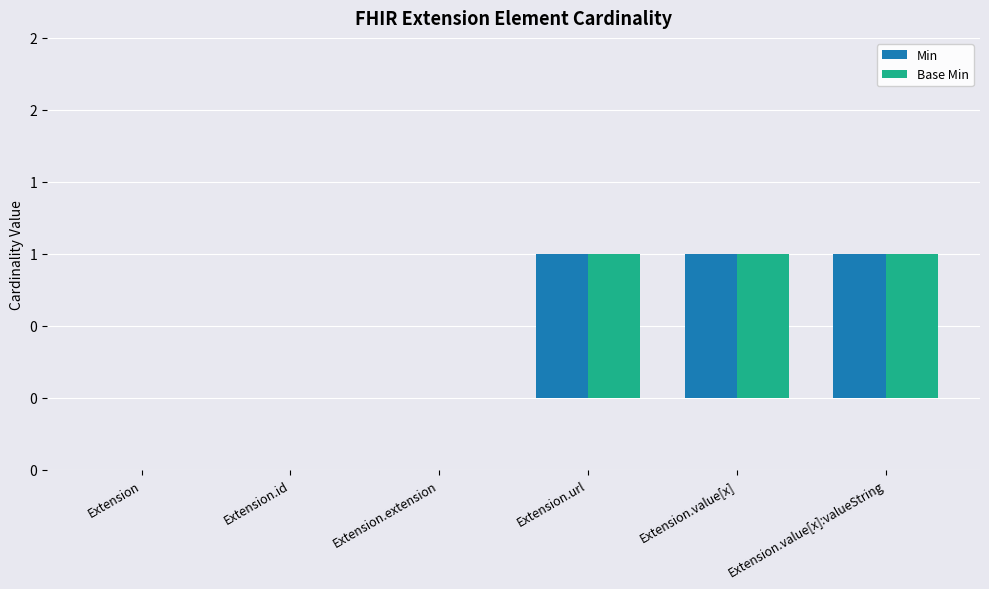

Are the bars grouped side by side (vs. stacked)?

Yes